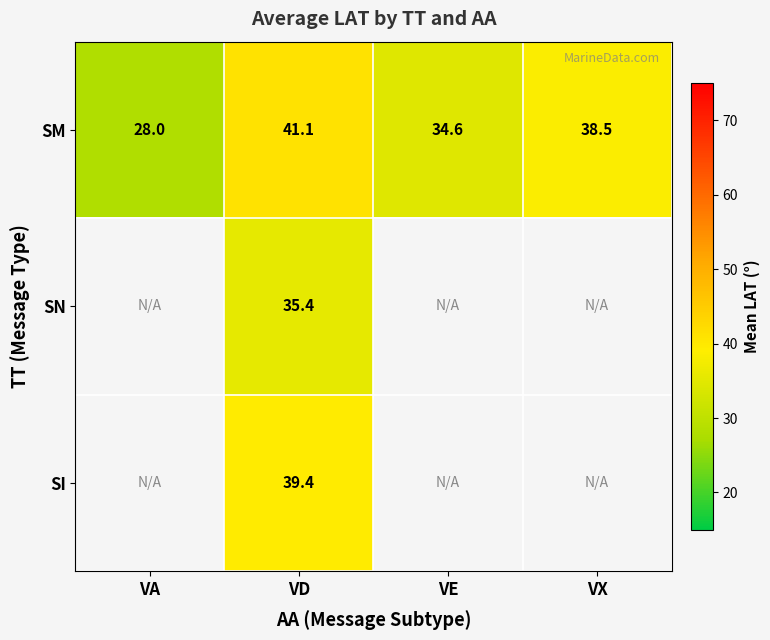

Is the value of SI at VD greater than the value of SM at VD?

No